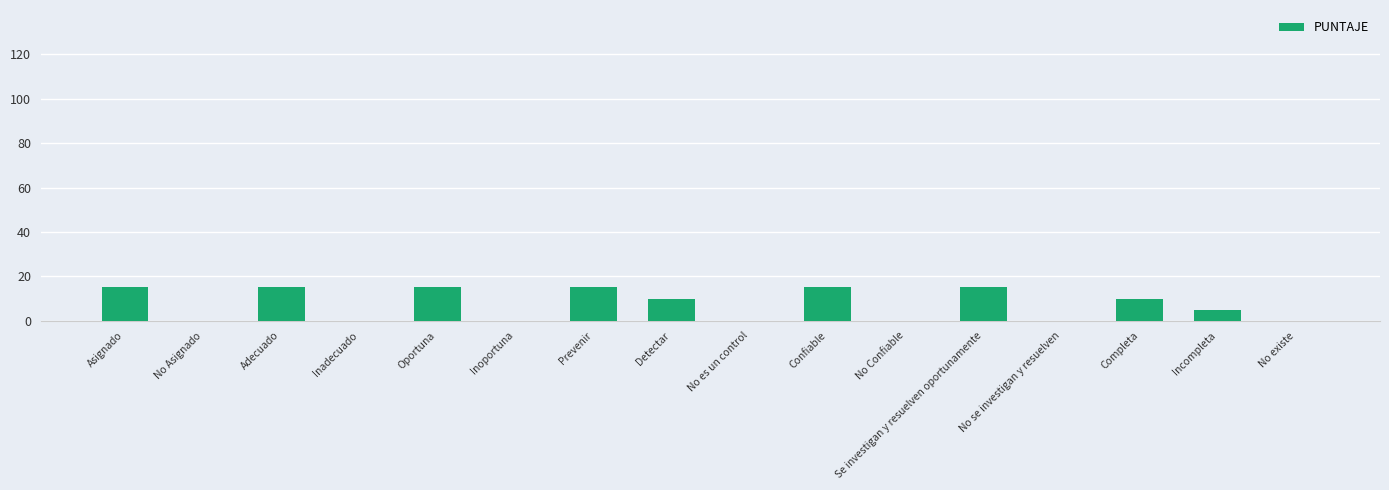

Reading left to right, what are all the values shown in this chart?

Asignado=15	No Asignado=0	Adecuado=15	Inadecuado=0	Oportuna=15	Inoportuna=0	Prevenir=15	Detectar=10	No es un control=0	Confiable=15	No Confiable=0	Se investigan y resuelven oportunamente=15	No se investigan y resuelven=0	Completa=10	Incompleta=5	No existe=0